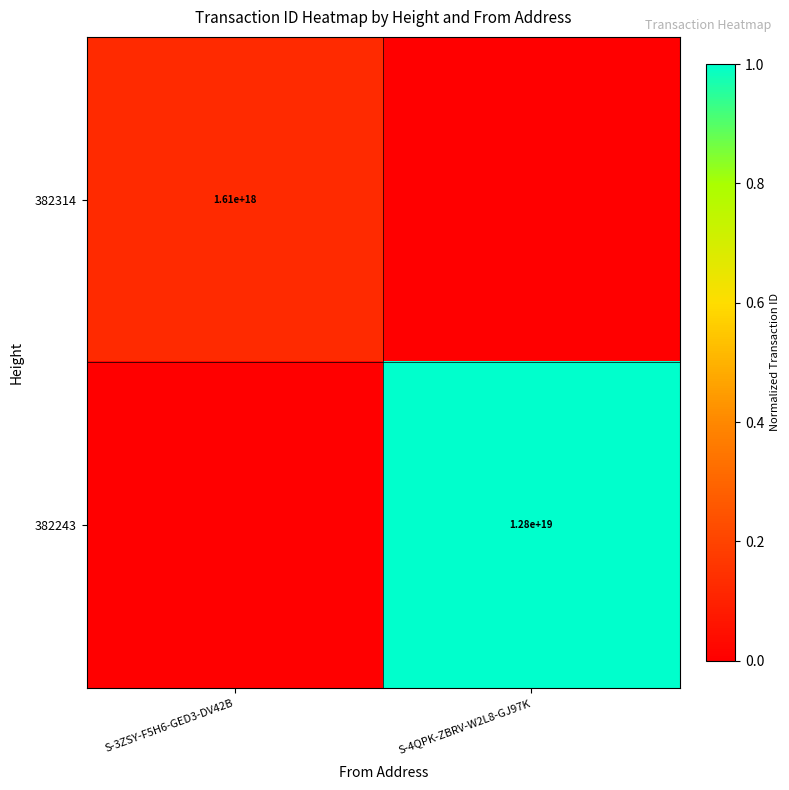

Count the number of categories in the chart.

2